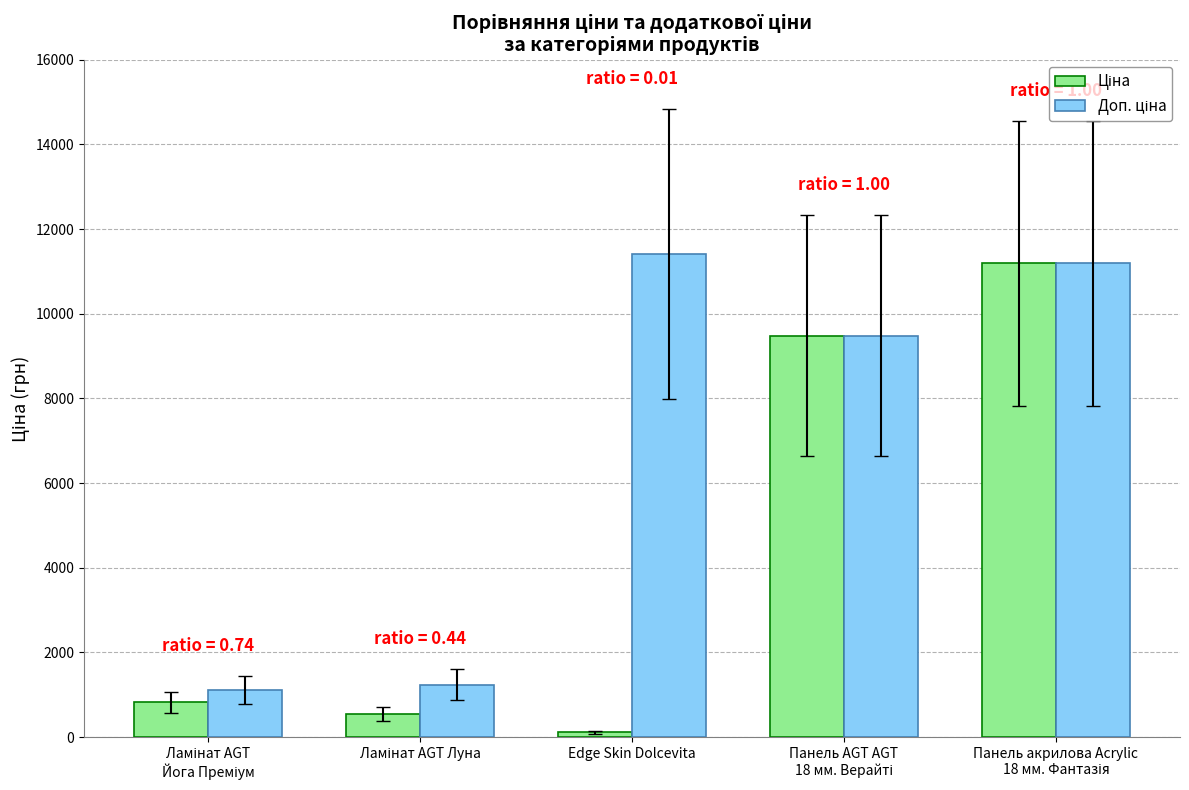

What is the maximum value shown in the chart?

11410.0